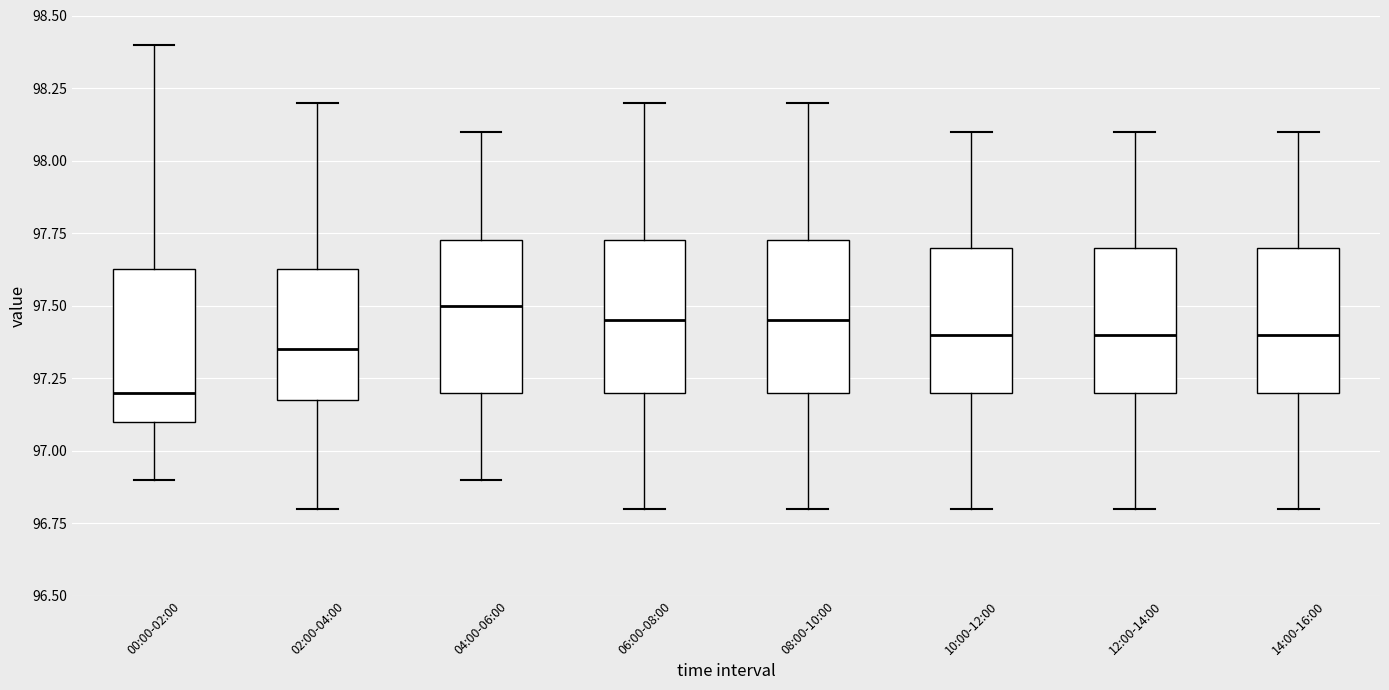

Where does the upper whisker of the box for 10:00-12:00 end on the y-axis? The values are not printed on the chart, so give them approximately, as read against the axis.

98.10